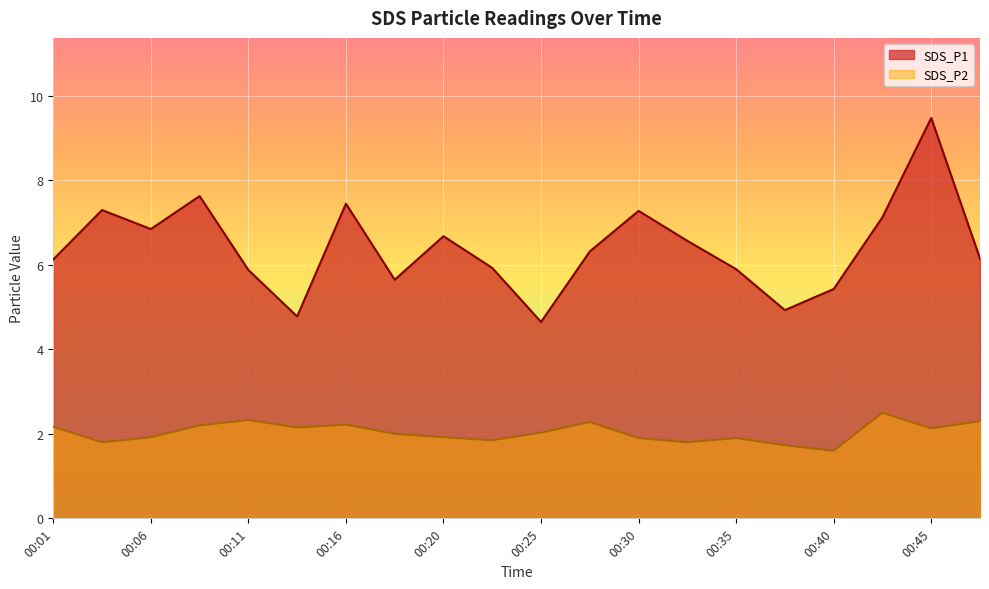

Reading left to right, what are all the values shown in this chart?

SDS_P1: 00:01=6.1	00:03=7.3	00:06=6.8	00:08=7.6	00:11=5.9	00:13=4.8	00:16=7.5	00:18=5.7	00:20=6.7	00:23=5.9	00:25=4.7	00:28=6.3	00:30=7.3	00:33=6.6	00:35=5.9	00:37=4.9	00:40=5.4	00:42=7.1	00:45=9.5	00:47=6.2
SDS_P2: 00:01=2.2	00:03=1.8	00:06=1.9	00:08=2.2	00:11=2.3	00:13=2.1	00:16=2.2	00:18=2.0	00:20=1.9	00:23=1.9	00:25=2.0	00:28=2.3	00:30=1.9	00:33=1.8	00:35=1.9	00:37=1.7	00:40=1.6	00:42=2.5	00:45=2.1	00:47=2.3